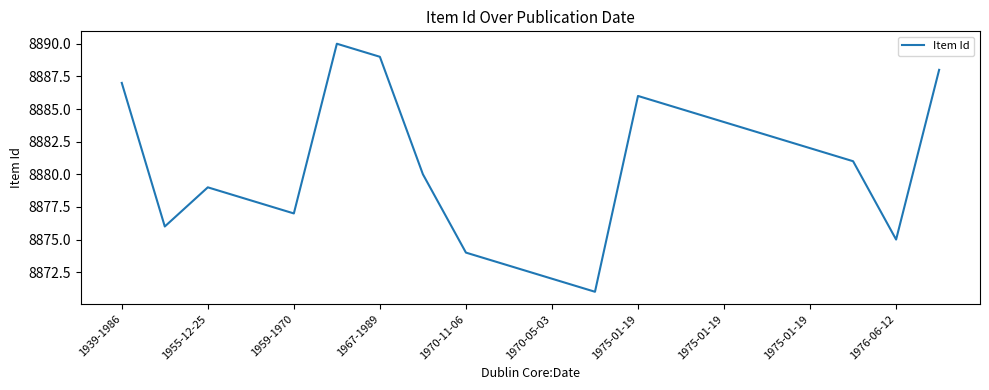

What is the maximum value shown in the chart?

8890